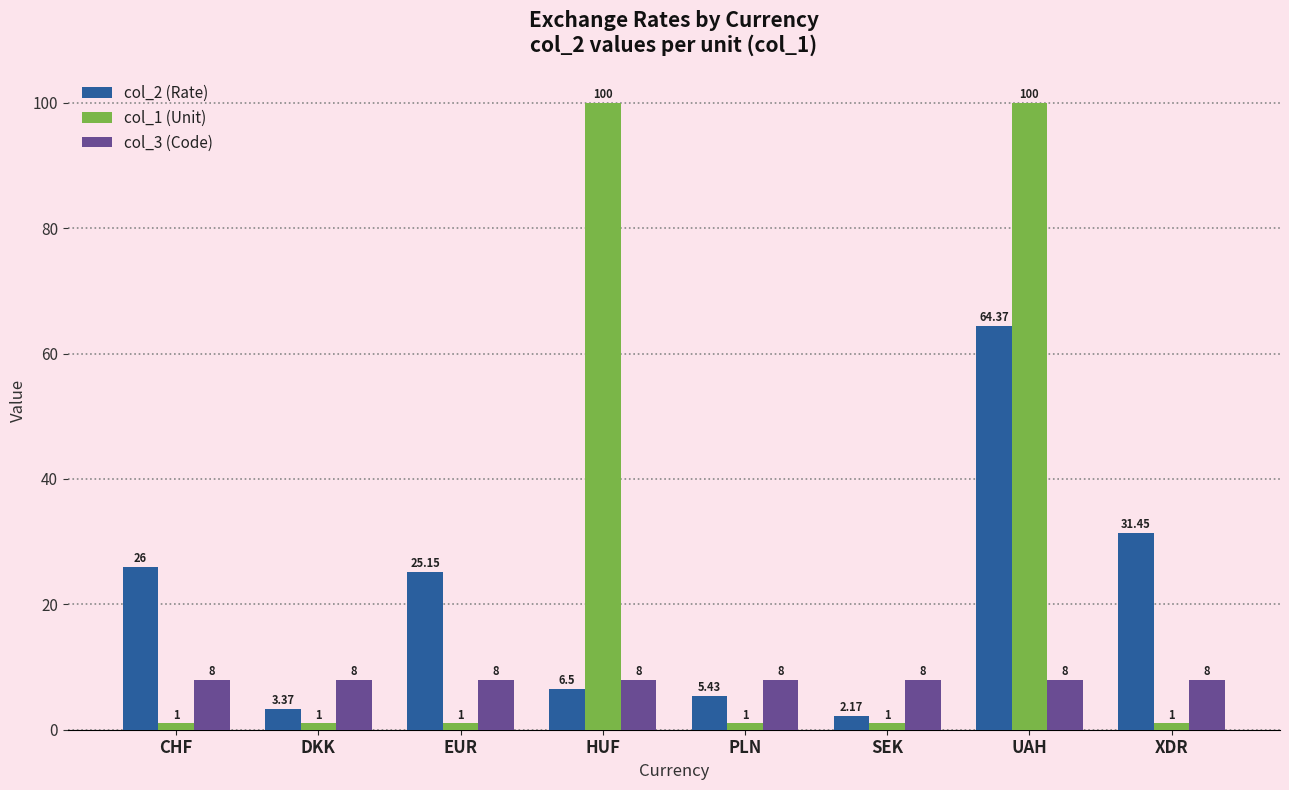

Where does the col_2 (Rate) series first go above 25?

CHF